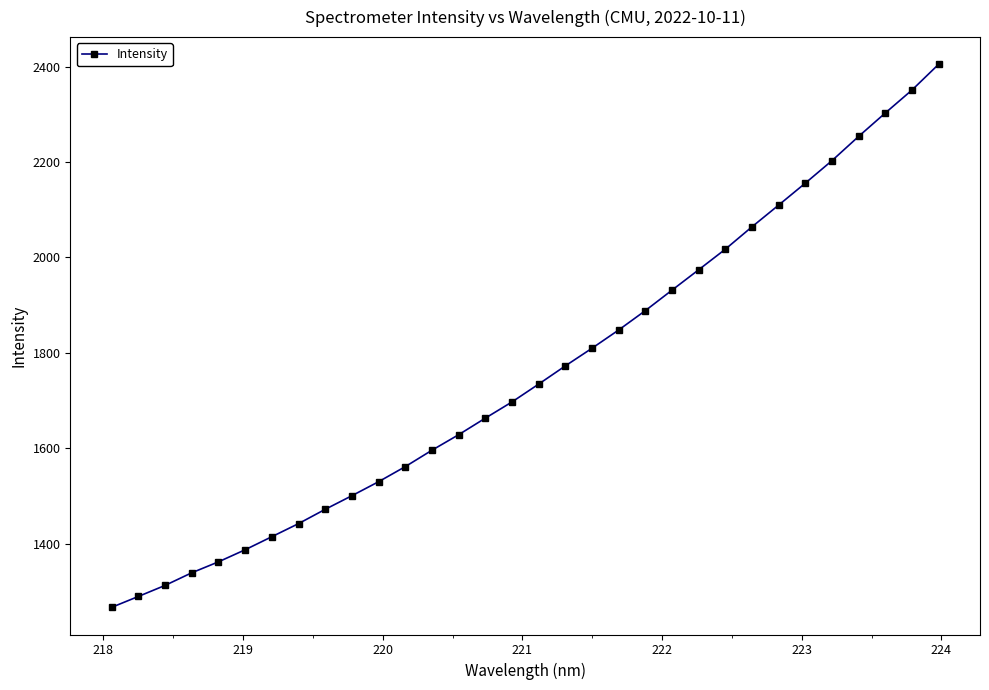

What is the smallest value displayed?

1266.1